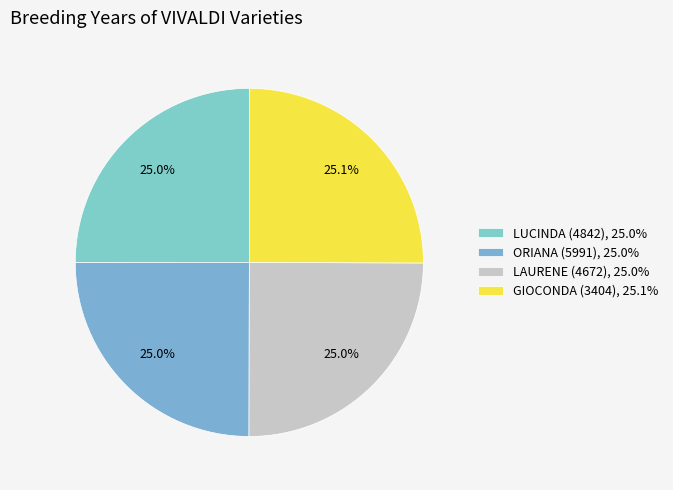

The ORIANA (5991) slice represents 25% of the pie. True or false?

True